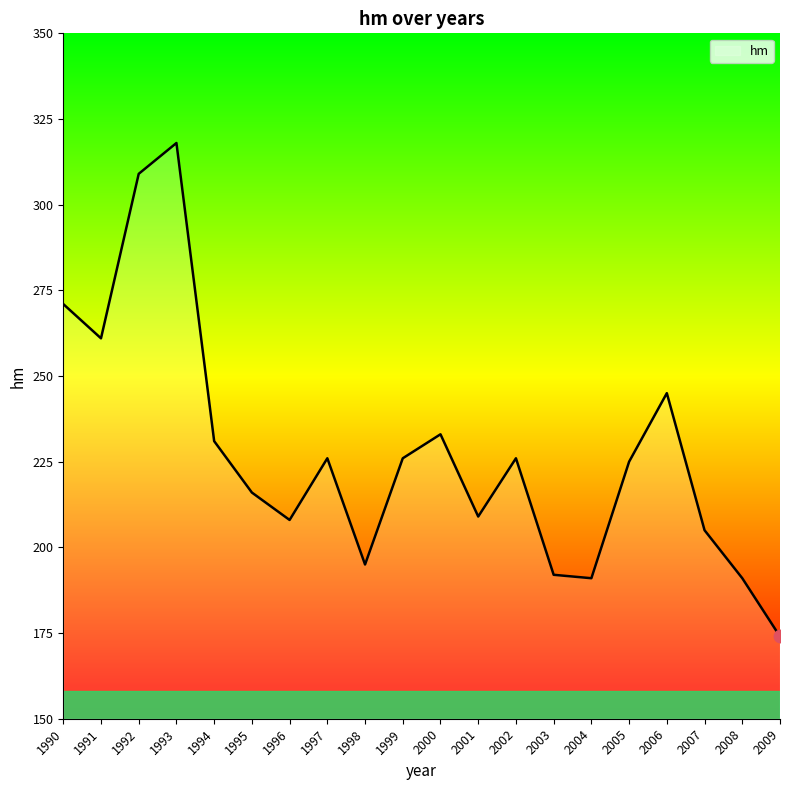

At which category does the data reach its first local valley?

1991